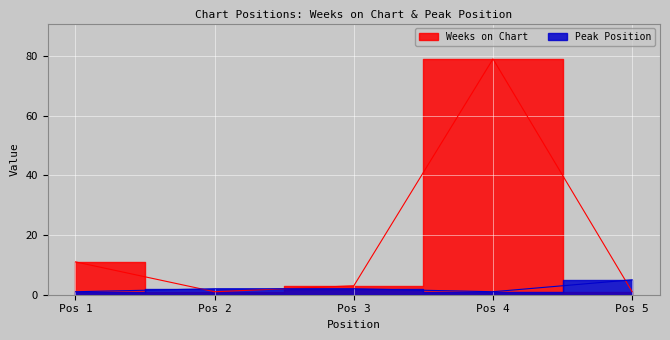

List the labels in order of Weeks on Chart value, largest first.

Pos 4, Pos 1, Pos 3, Pos 2, Pos 5